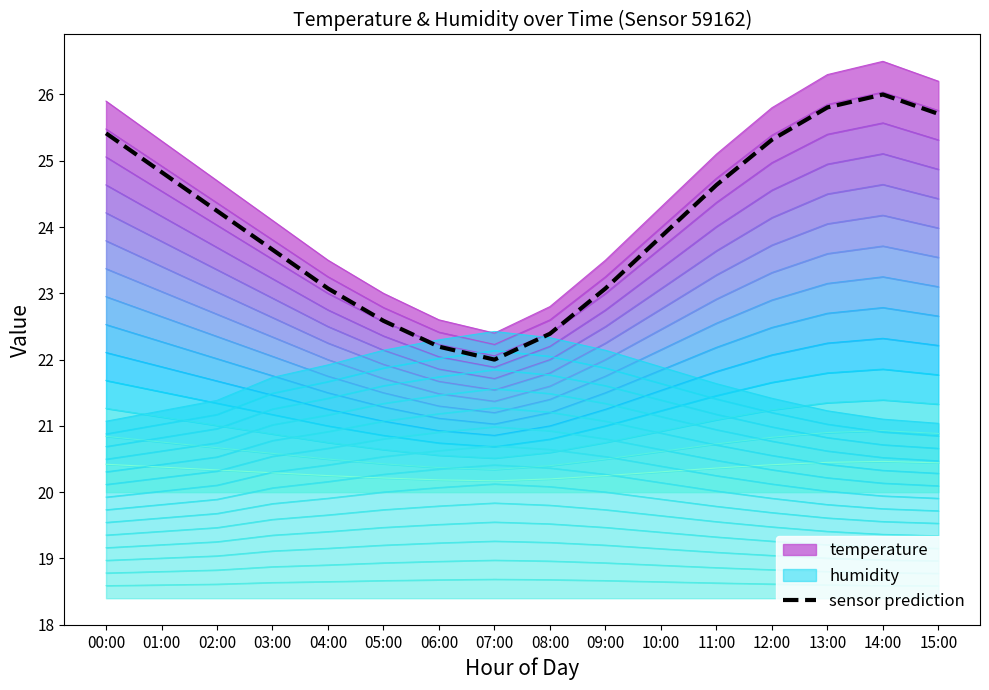

Rank the categories by value from highest to lowest.

14:00, 13:00, 15:00, 00:00, 12:00, 01:00, 11:00, 02:00, 10:00, 03:00, 04:00, 09:00, 05:00, 08:00, 06:00, 07:00